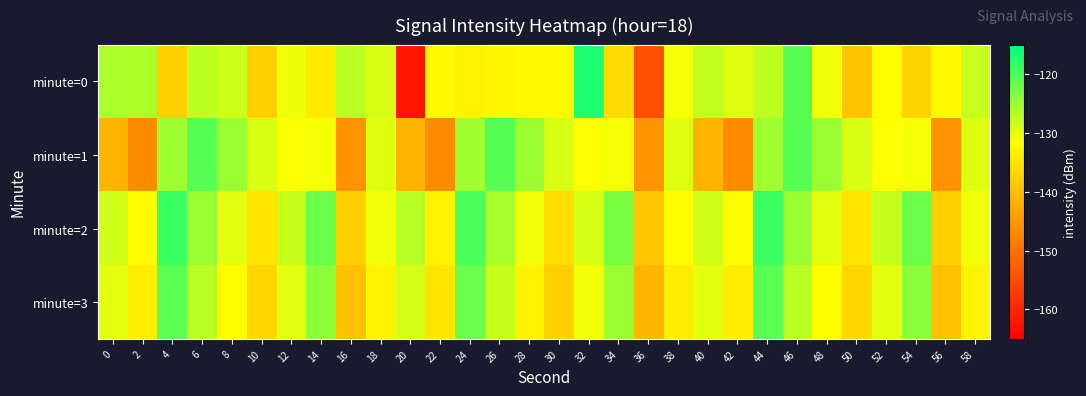

Which series has the largest total across all categories?

minute=2